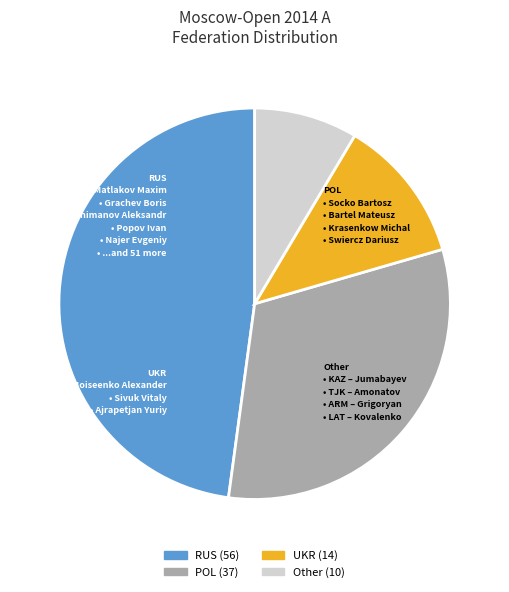

How many segments does this pie chart have?

4